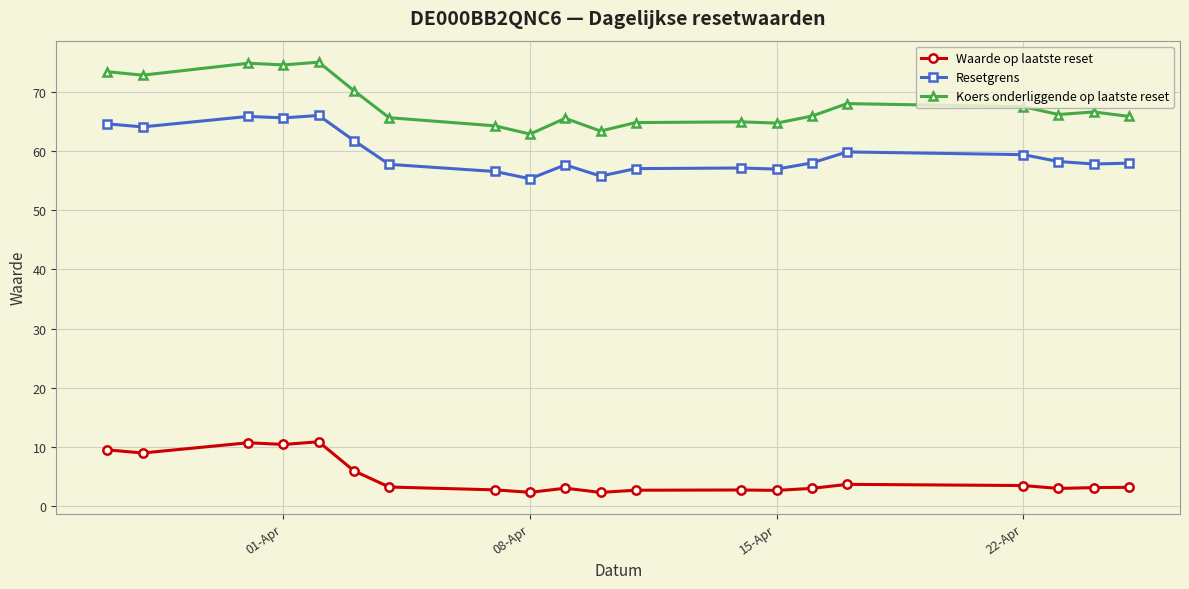

What is the greatest value displayed?

75.0